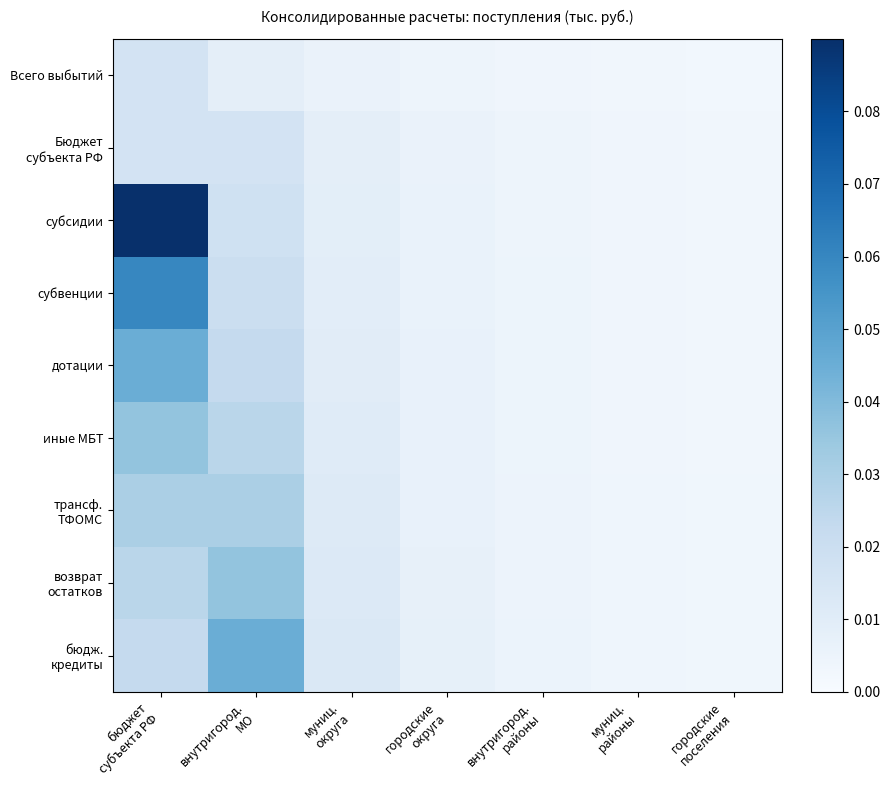

At how many categories does at least one series exceed 0?

7